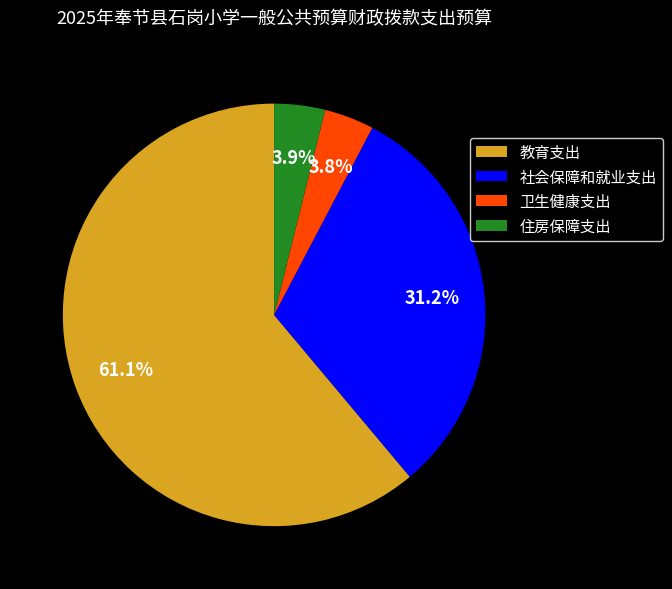

How many segments does this pie chart have?

4